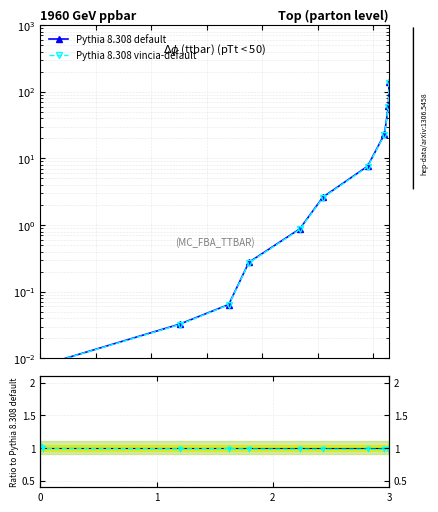

Which series ends up on top after the final intersection of Pythia 8.308 default and Pythia 8.308 vincia-default?

Pythia 8.308 default